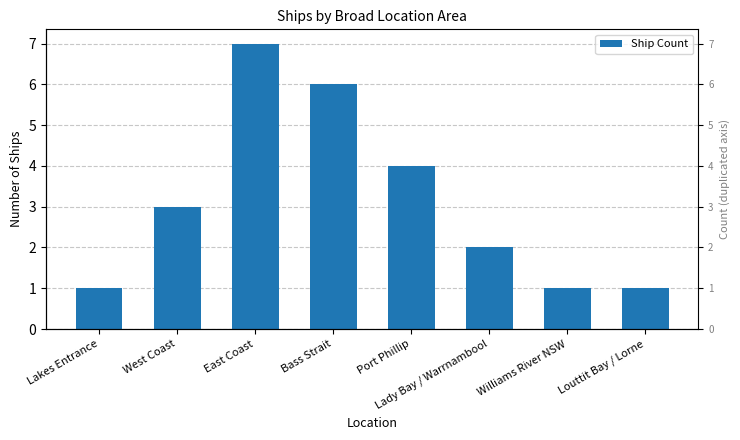

Count the values in the range 1 to 6.

7